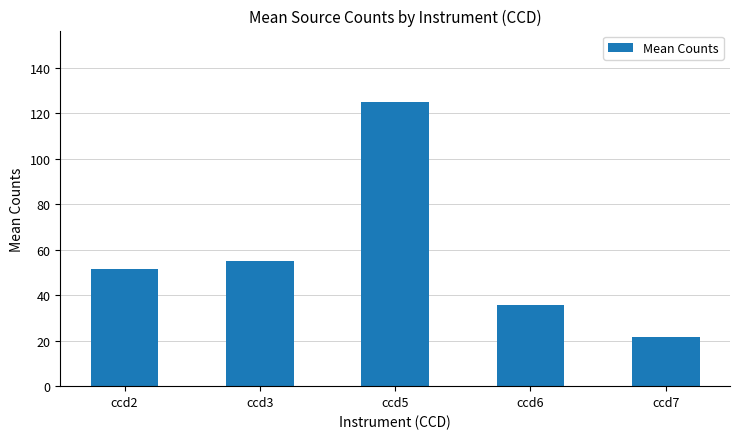

What is the smallest value displayed?

21.5